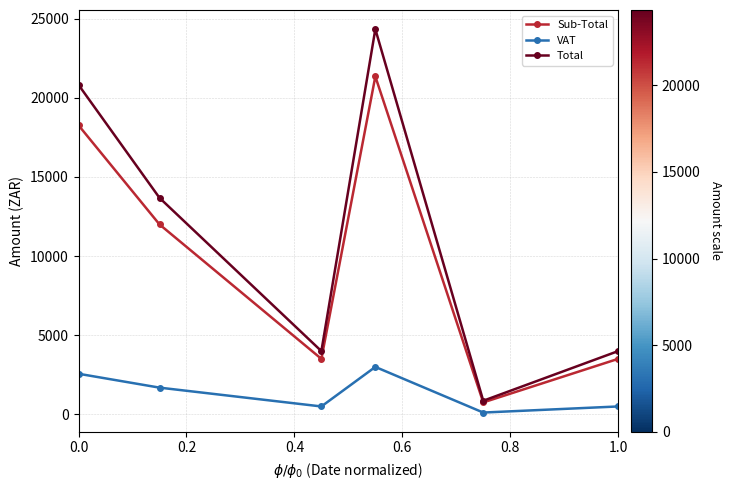

True or false: Sub-Total has more than 0 points higher than both neighbors.

True